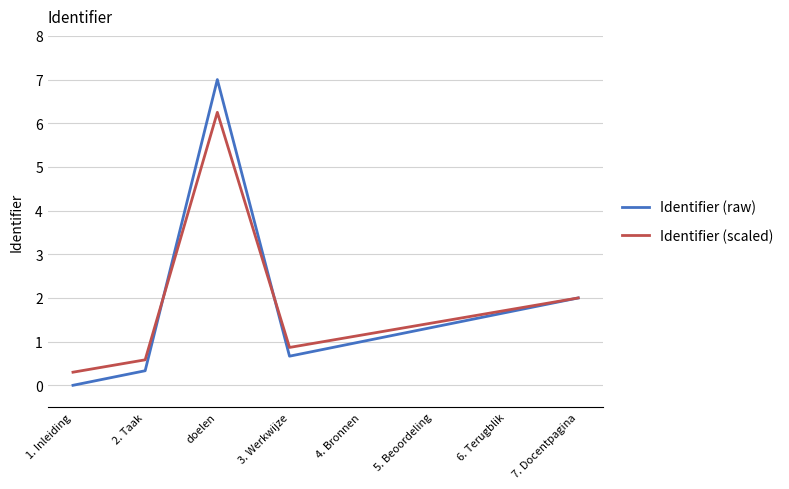

What is the average value of the Identifier (raw) series?

1.8